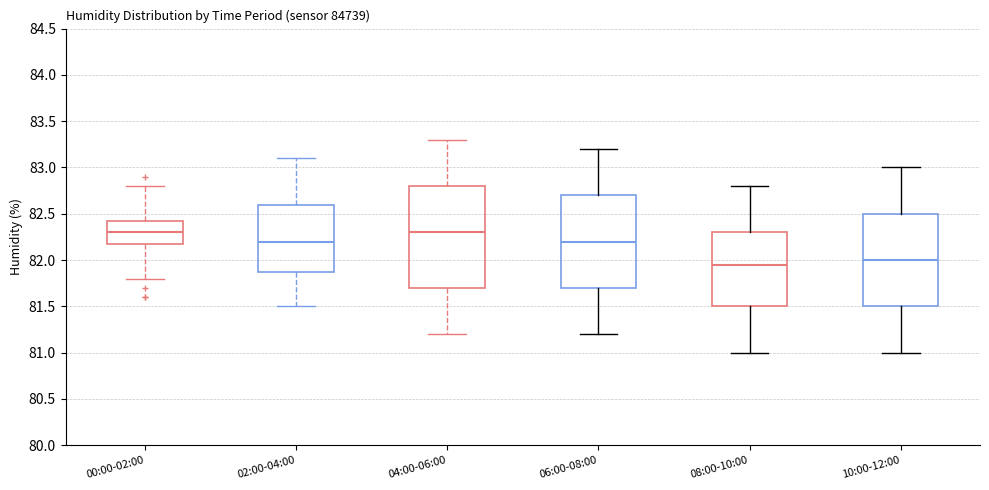

Reading left to right, transcribe this box plot: for each box, give where its median line is, the range the box spans, and where its two whiskers end, as read against the y-axis. The values are not printed on the chart, so give them approximately, as read against the axis.

00:00-02:00: median 82.30, box 82.20 to 82.45, whiskers 81.80 to 82.80
02:00-04:00: median 82.20, box 81.90 to 82.60, whiskers 81.50 to 83.10
04:00-06:00: median 82.30, box 81.70 to 82.80, whiskers 81.20 to 83.30
06:00-08:00: median 82.20, box 81.70 to 82.70, whiskers 81.20 to 83.20
08:00-10:00: median 81.95, box 81.50 to 82.30, whiskers 81.00 to 82.80
10:00-12:00: median 82.00, box 81.50 to 82.50, whiskers 81.00 to 83.00